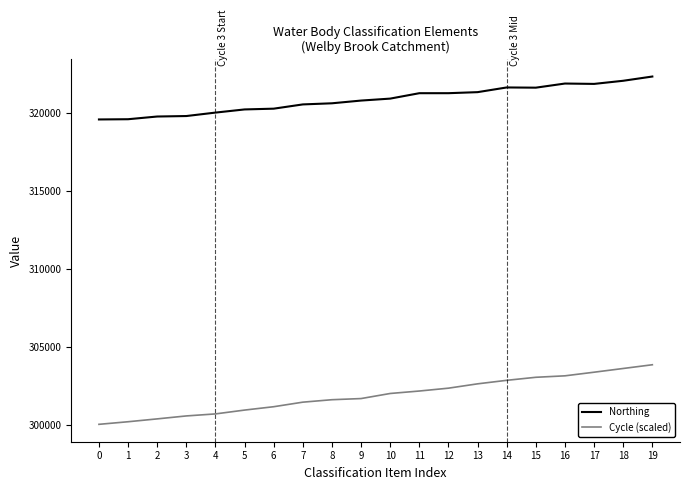

Between 4 and 10, which series saw the biggest shift?

Cycle (scaled)